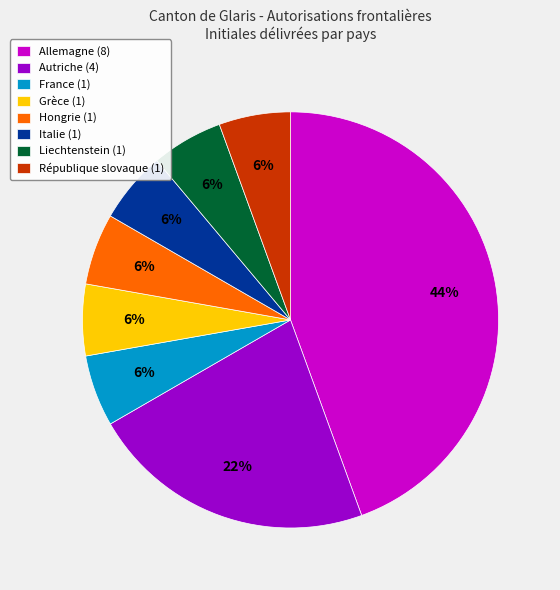

Do Italie and Autriche together represent more than half of the pie?

No